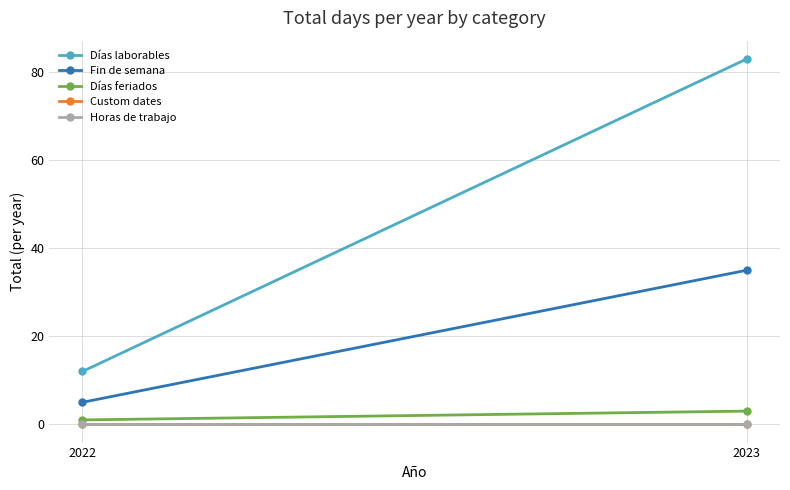

Which series has the largest total across all categories?

Días laborables